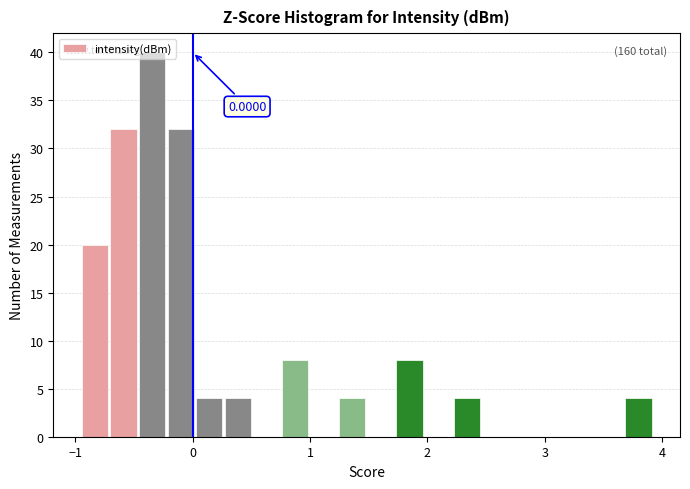

Read against the x-axis, roughly where is the centre of the tallest bar?

-0.3